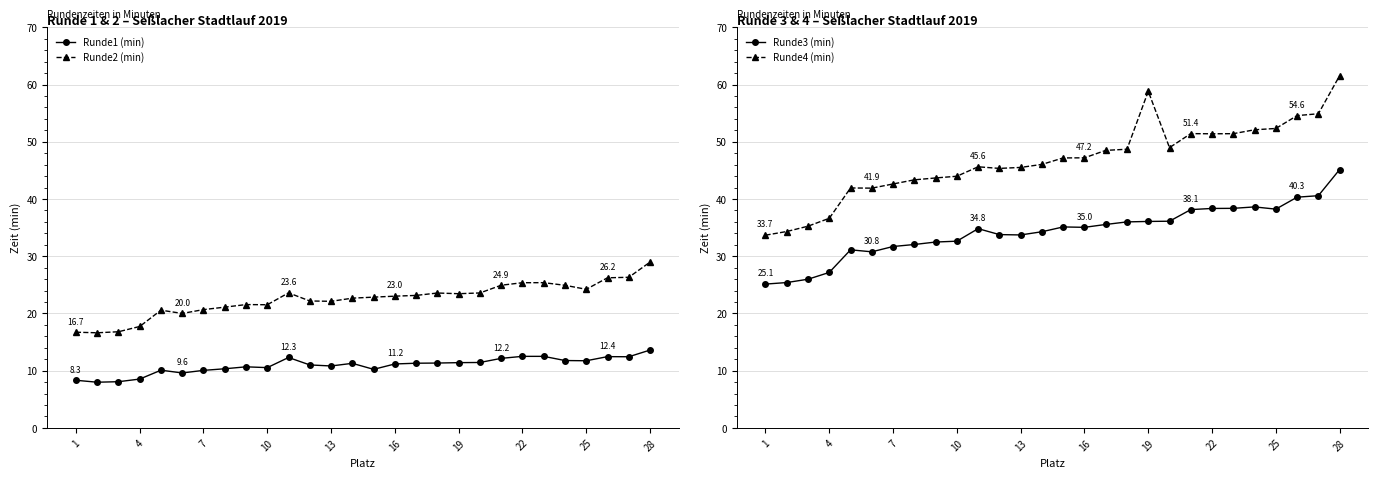

How many values in the Runde1 (min) series are below 11?

12